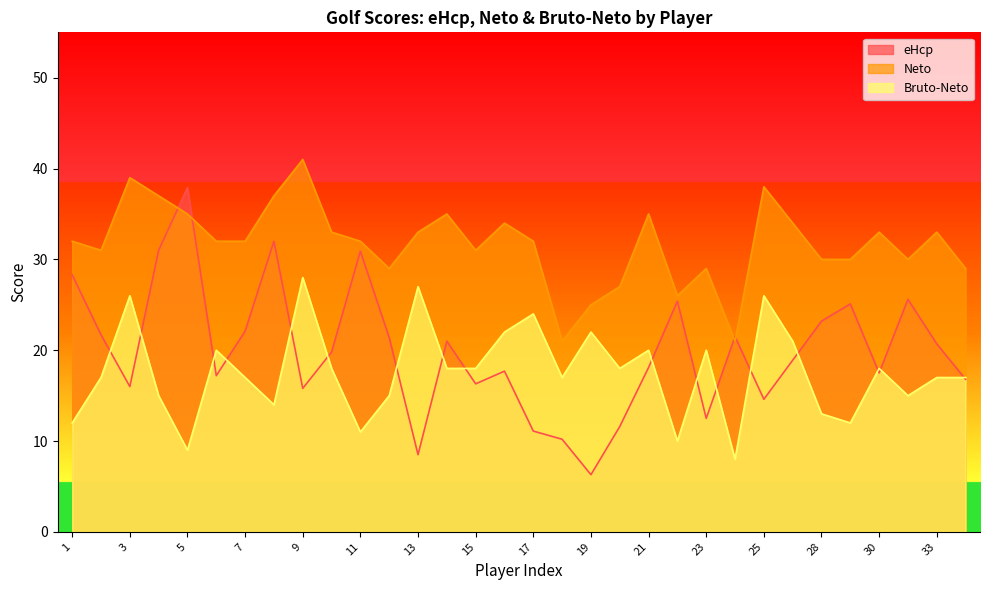

In Bruto_Neto, how many points are higher than both neighbors (excluding endpoints)?

10